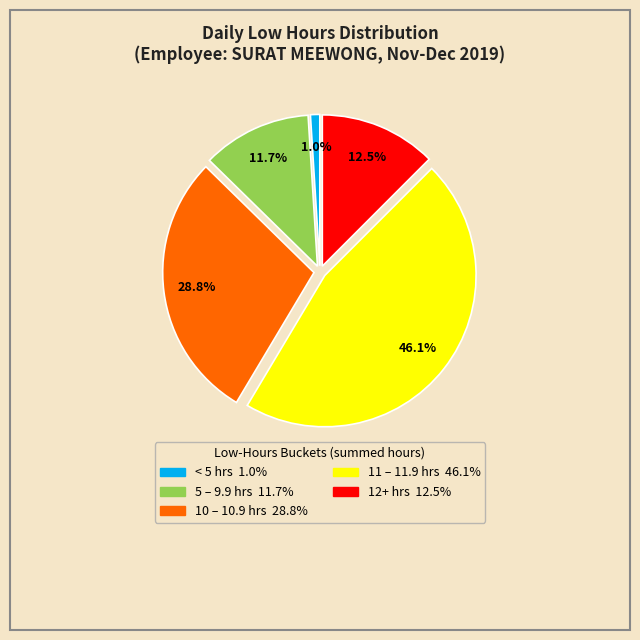

Does any single category account for the majority?

No